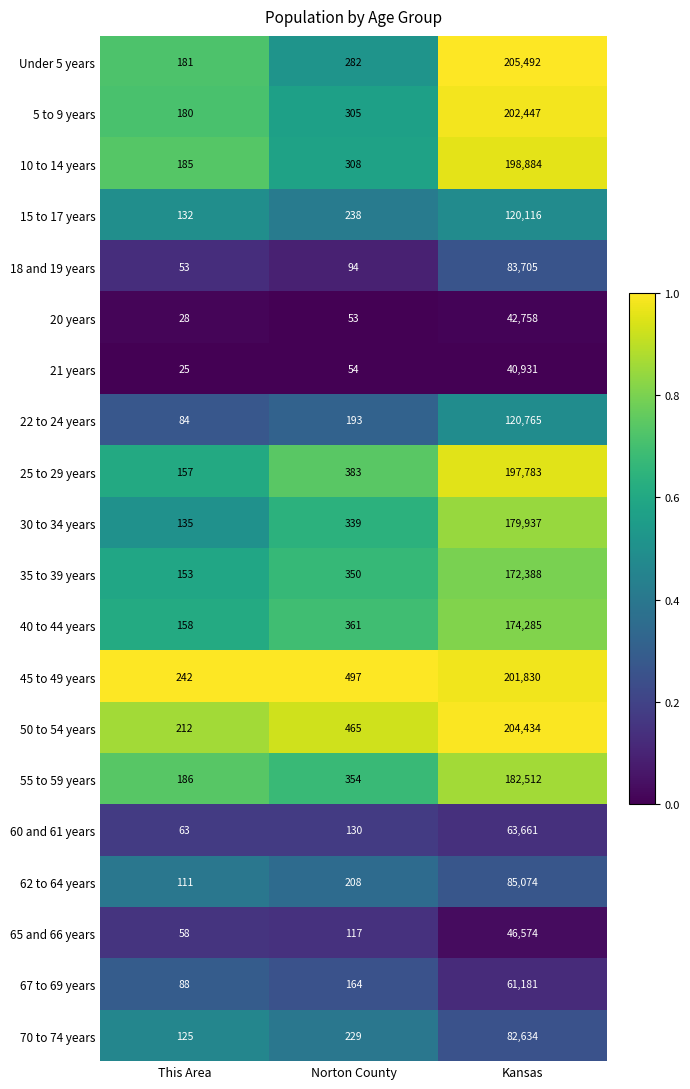

What is the average value of the Under 5 years series?

68652